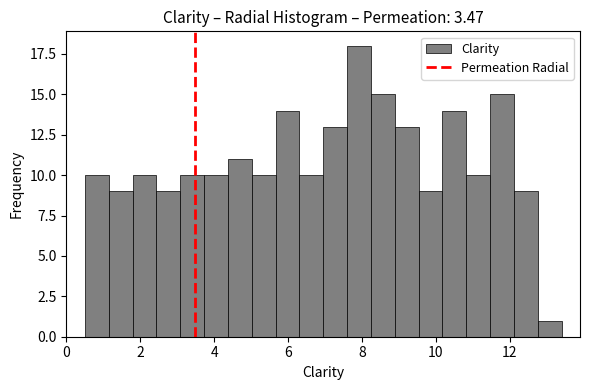

Read against the x-axis, roughly where is the centre of the tallest bar?

8.0